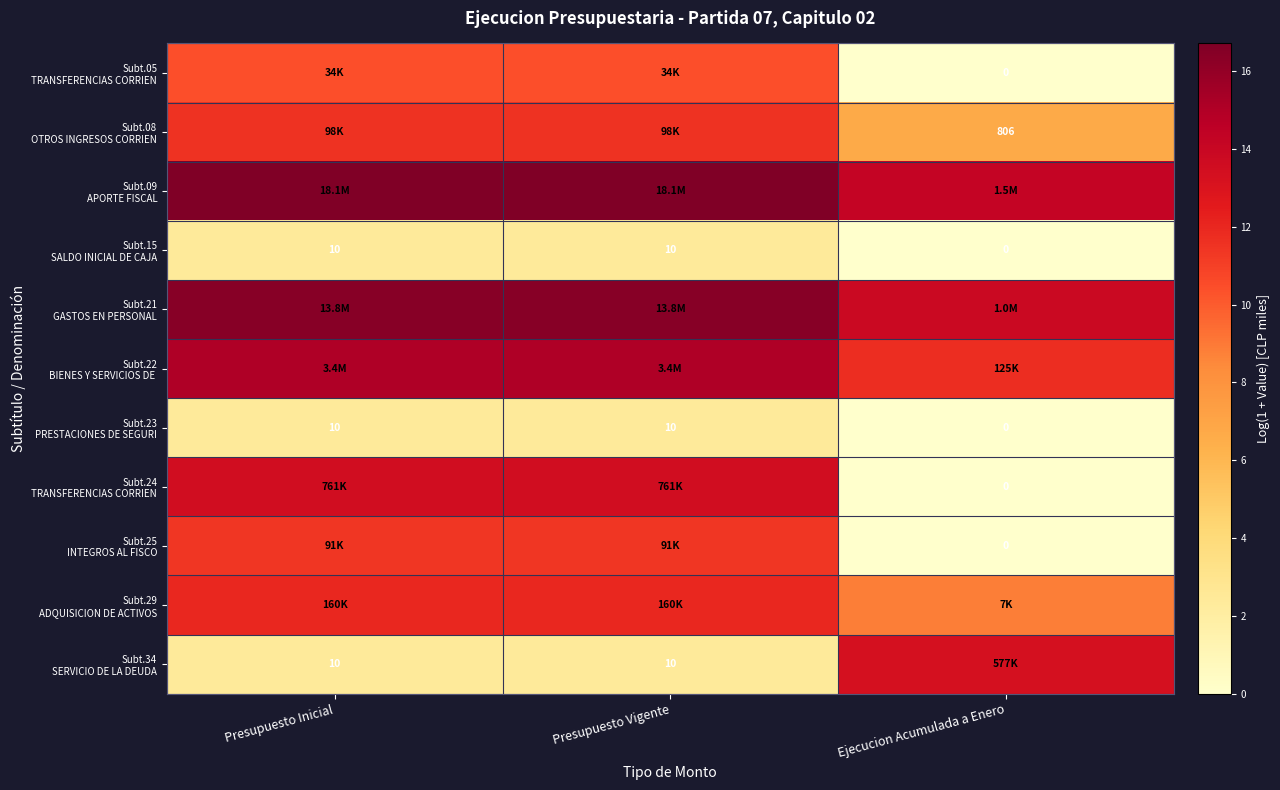

What is the difference between the Subt.29 ADQUISICION DE ACTIVOS values at Ejecucion Acumulada a Enero and Presupuesto Inicial?

3.2